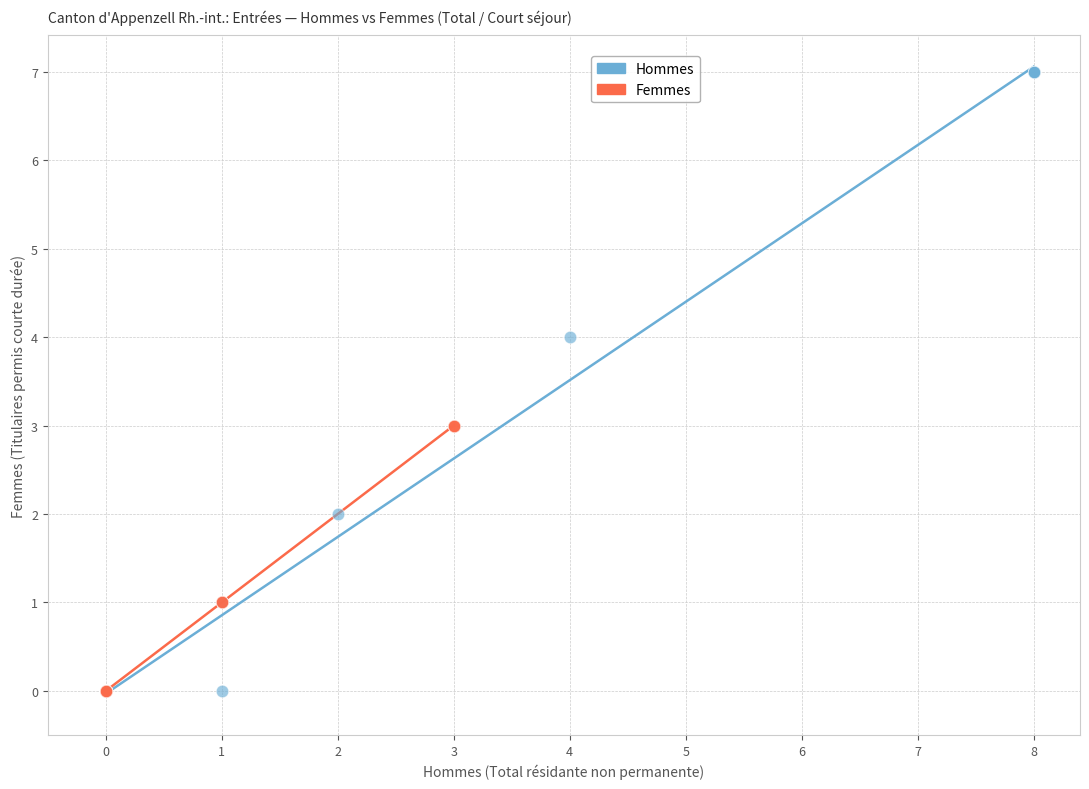

Which series contains the highest Y value?

Hommes